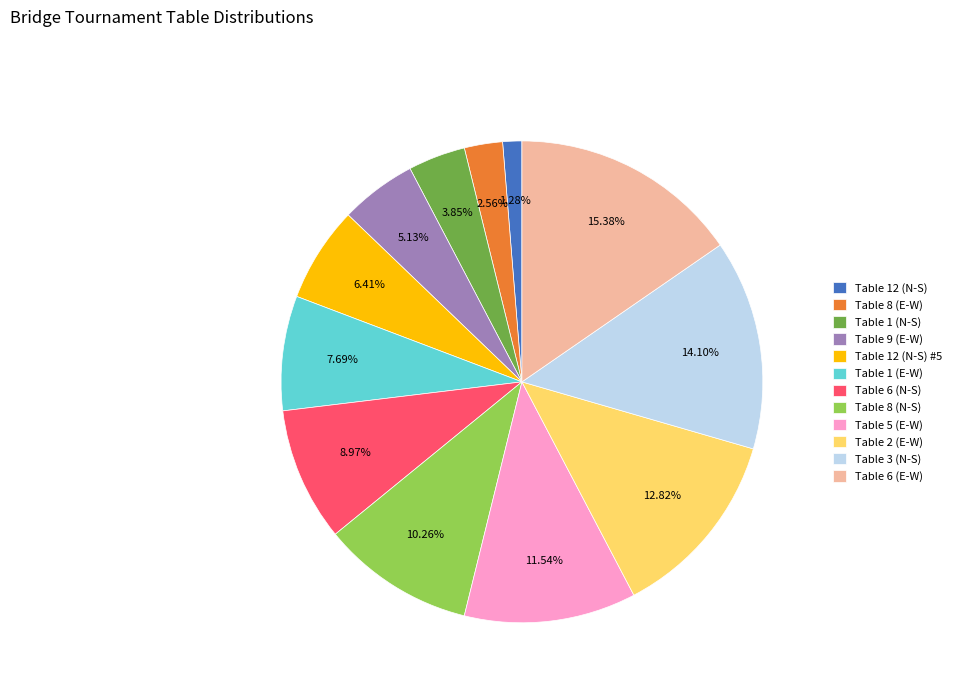

Does Table 1 (E-W) account for over 50% of the chart?

No